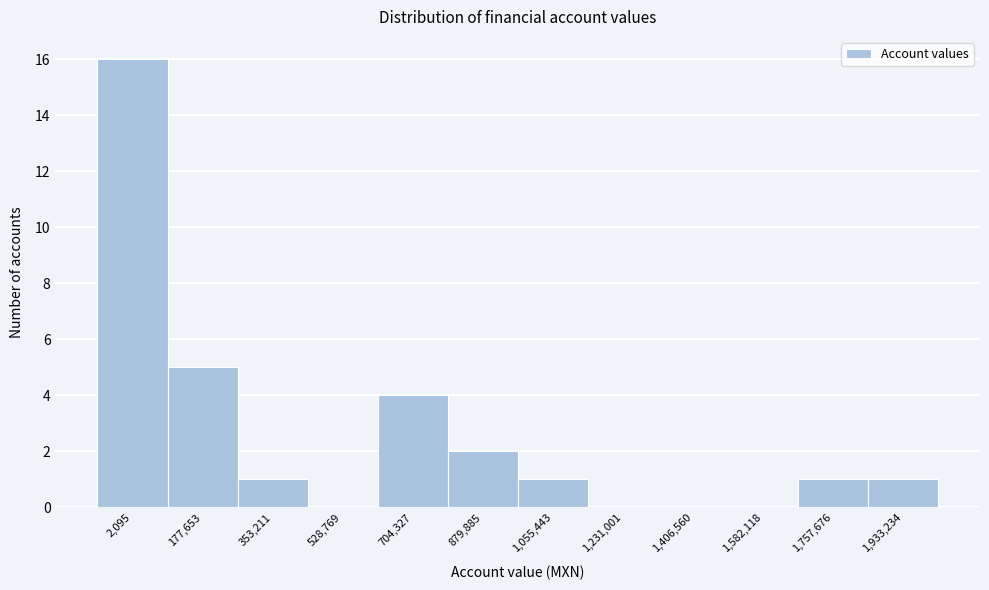

Reading left to right, transcribe all the data shown in this chart.

2,095=16	177,653=5	353,211=1	528,769=0	704,327=4	879,885=2	1,055,443=1	1,231,001=0	1,406,560=0	1,582,118=0	1,757,676=1	1,933,234=1